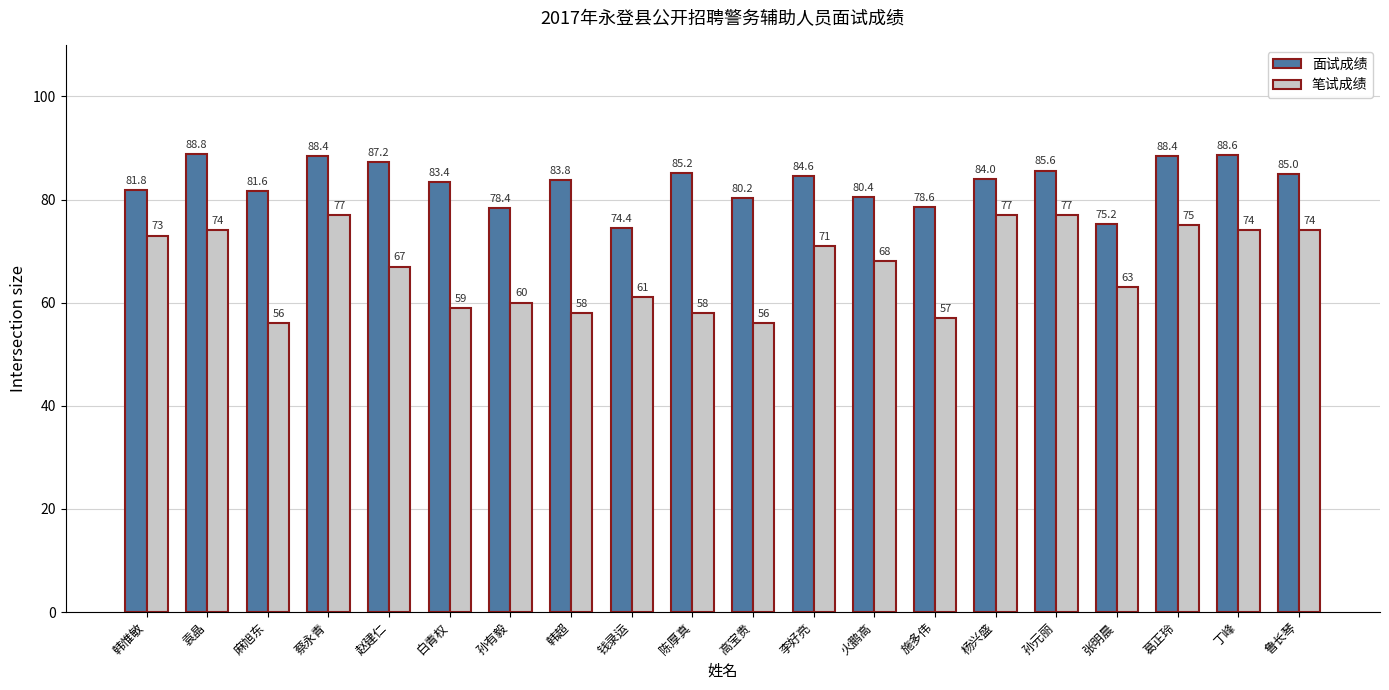

What is the maximum value shown in the chart?

88.8